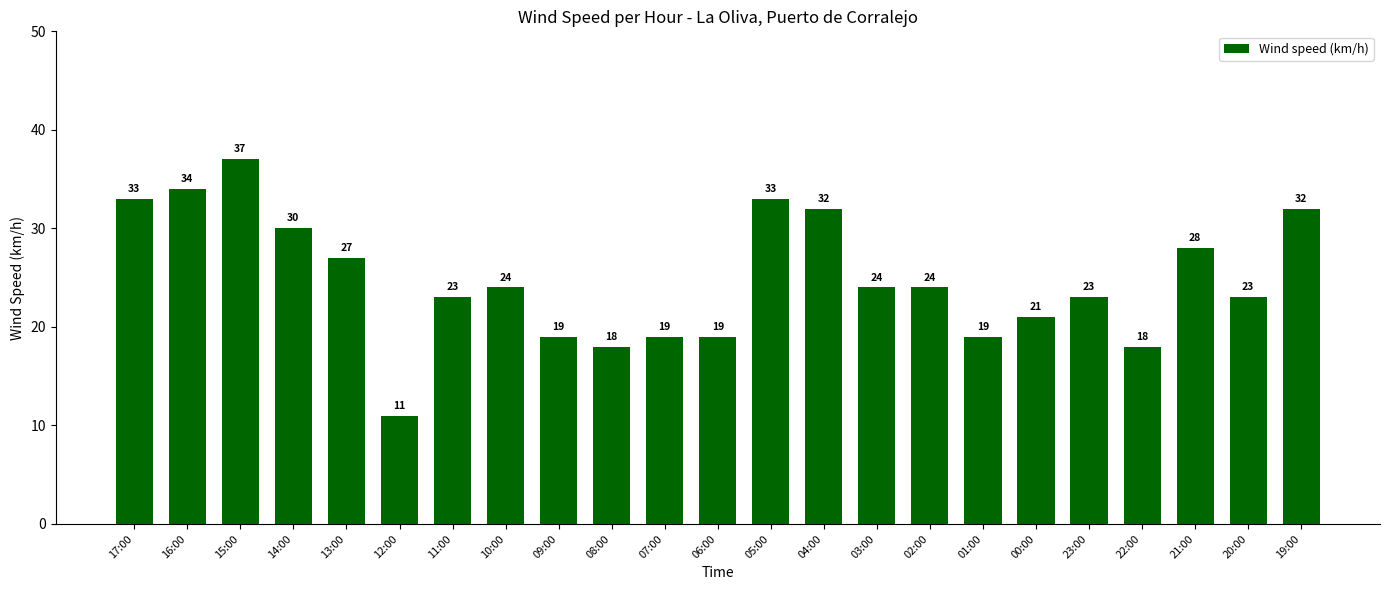

Between 20:00 and 21:00, which is larger?

21:00